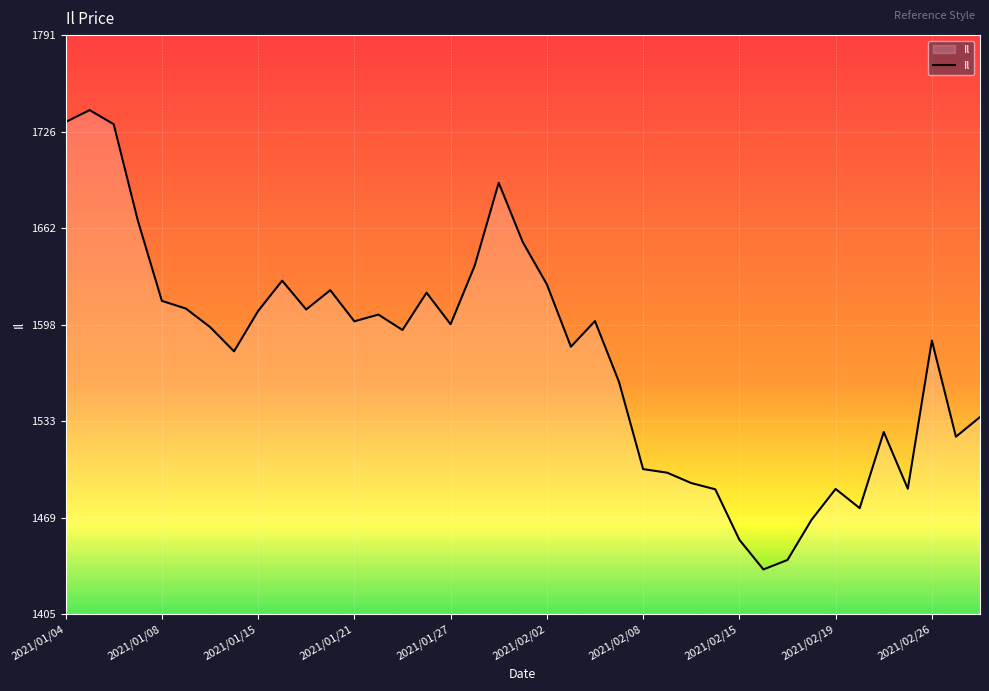

What is the difference between the maximum and minimum values?

306.2